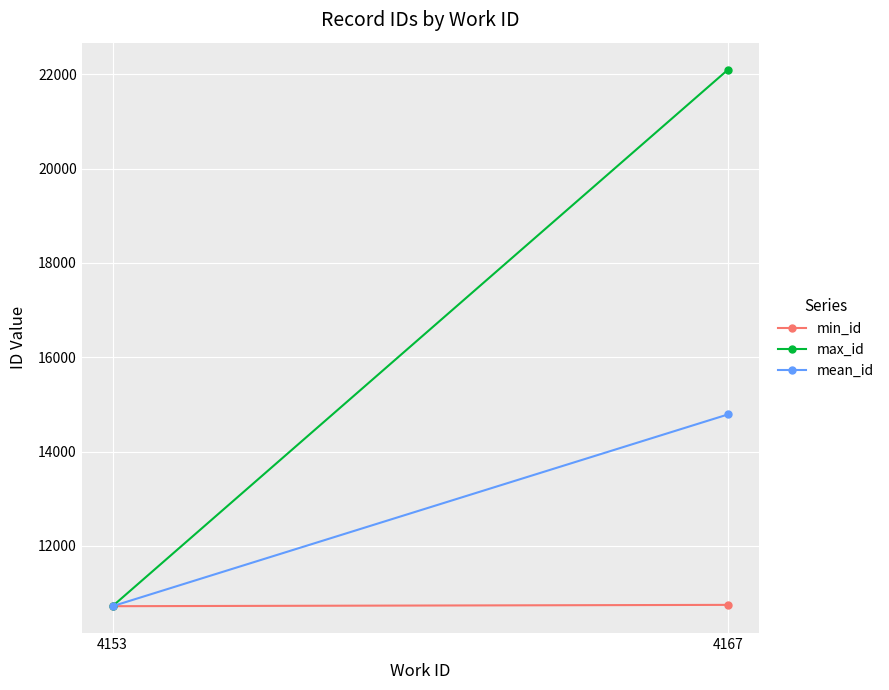

What is the total value across all series at 4167?

47636.5